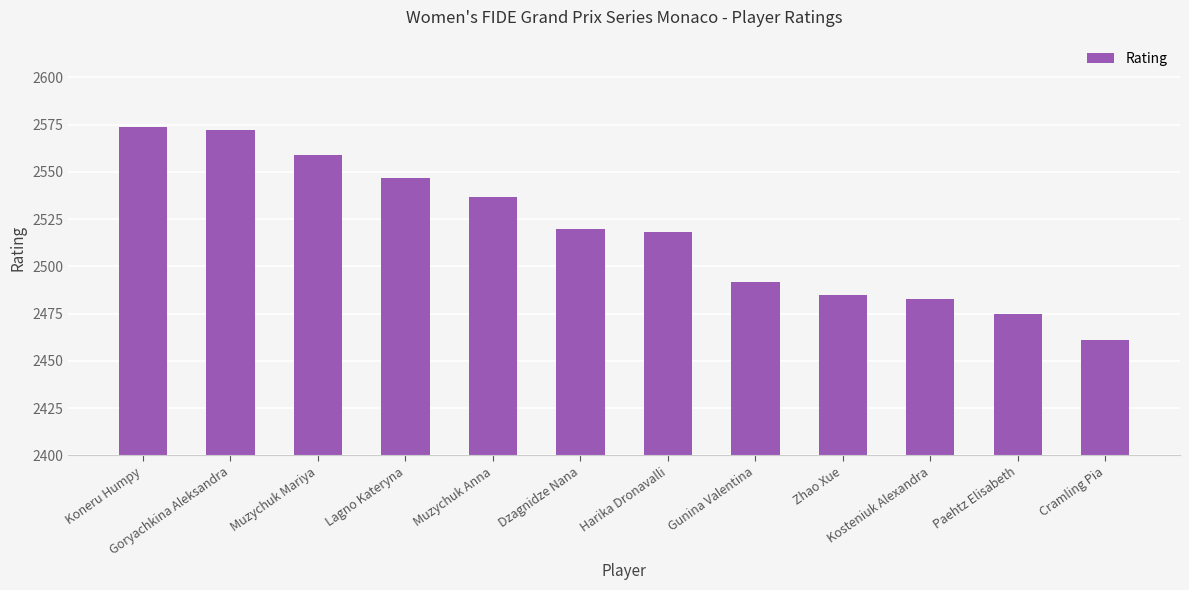

How many bars are there in total?

12